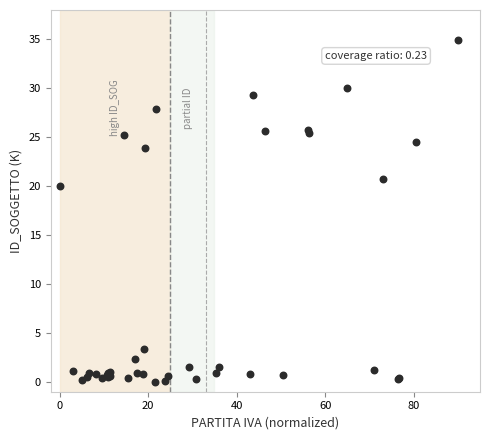

What Y value in the scatter plot is closest to 17?

20.0